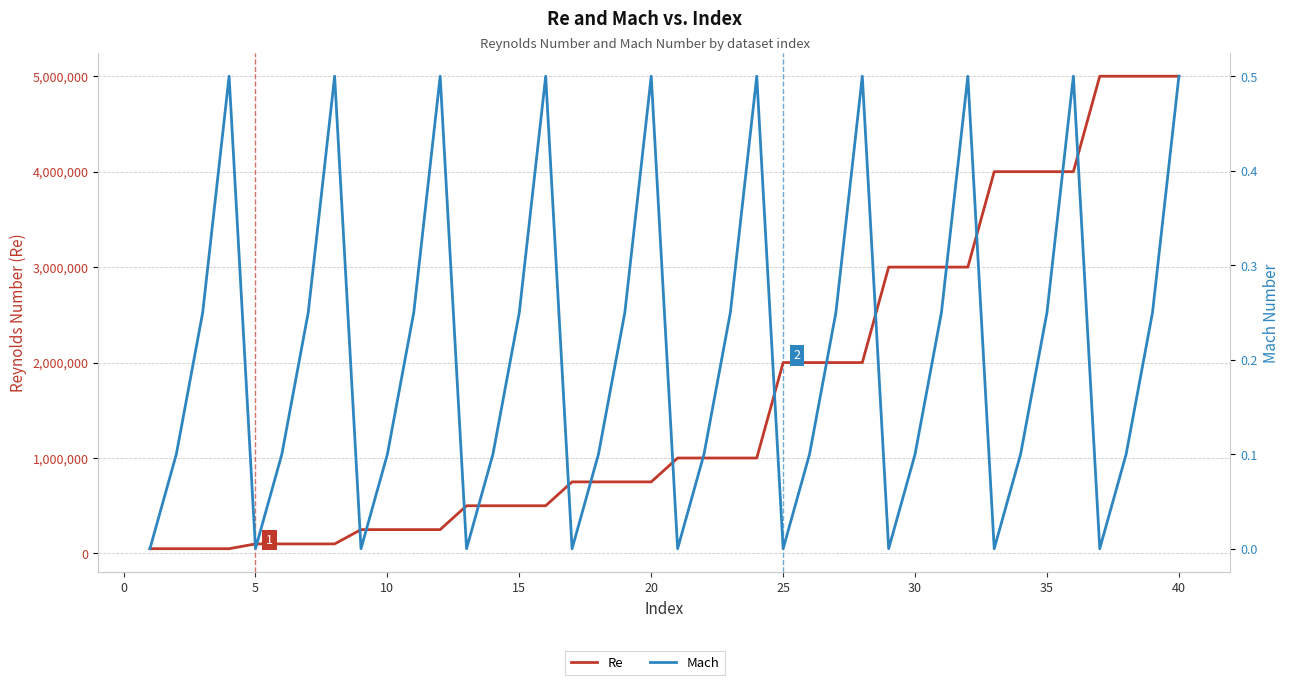

The Mach series shows 0.3 at 5. True or false?

False